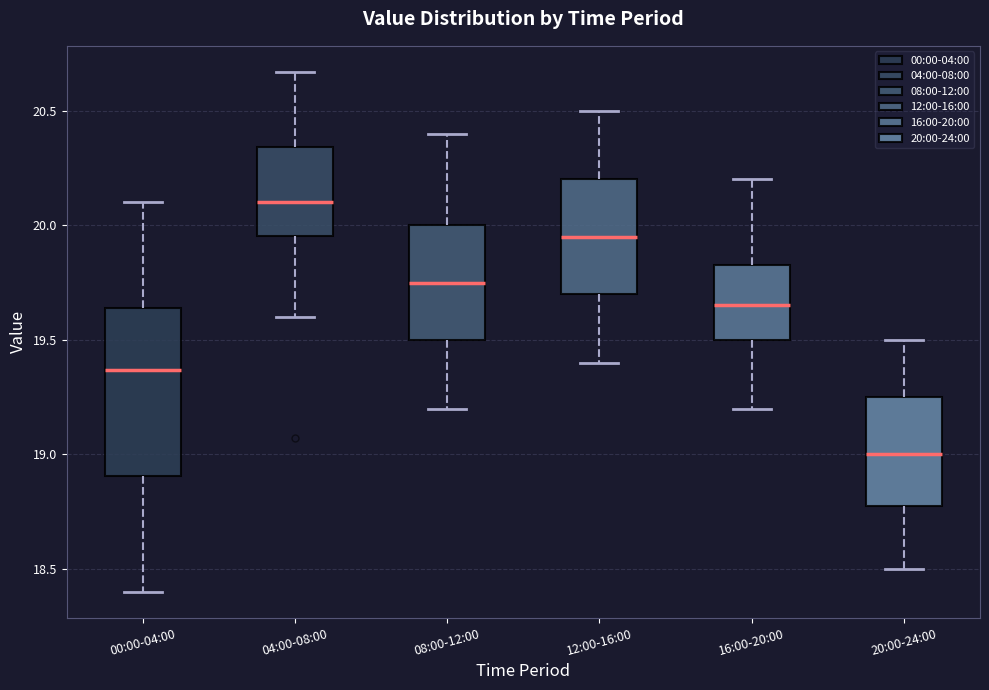

Which box's median line is the lowest?

20:00-24:00